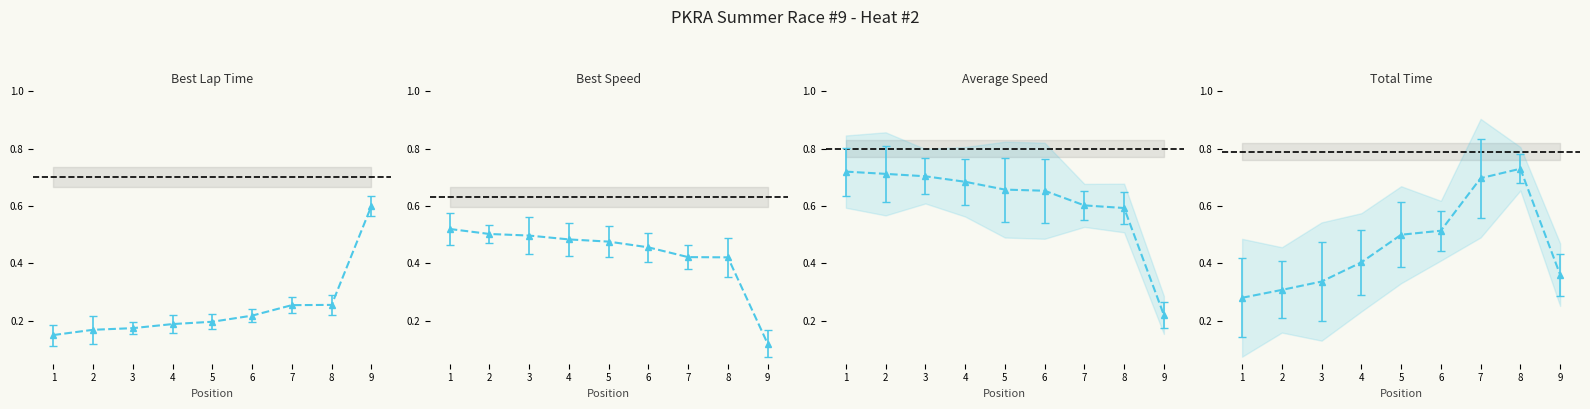

Which series has the widest spread of values?

Average Speed